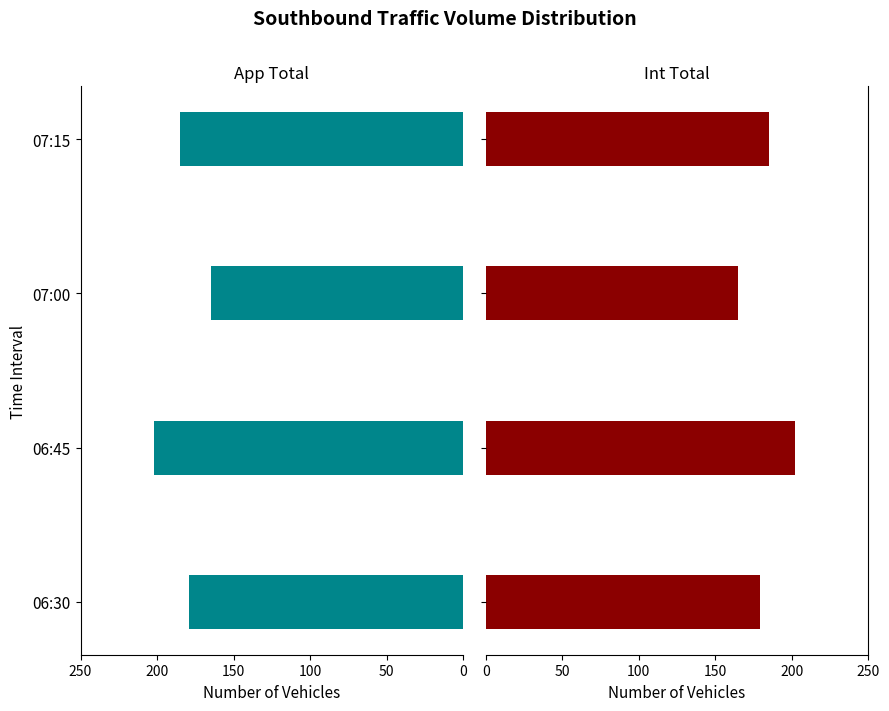

Reading left to right, list all the values displayed in this chart.

App Total: 179	202	165	185
Int Total: 179	202	165	185